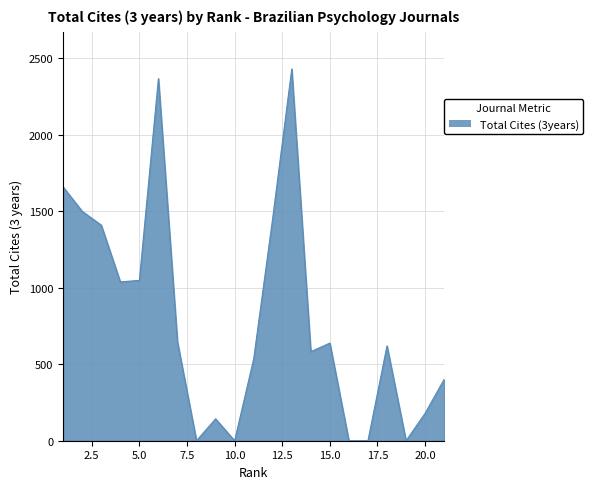

What is the maximum value shown in the chart?

2430